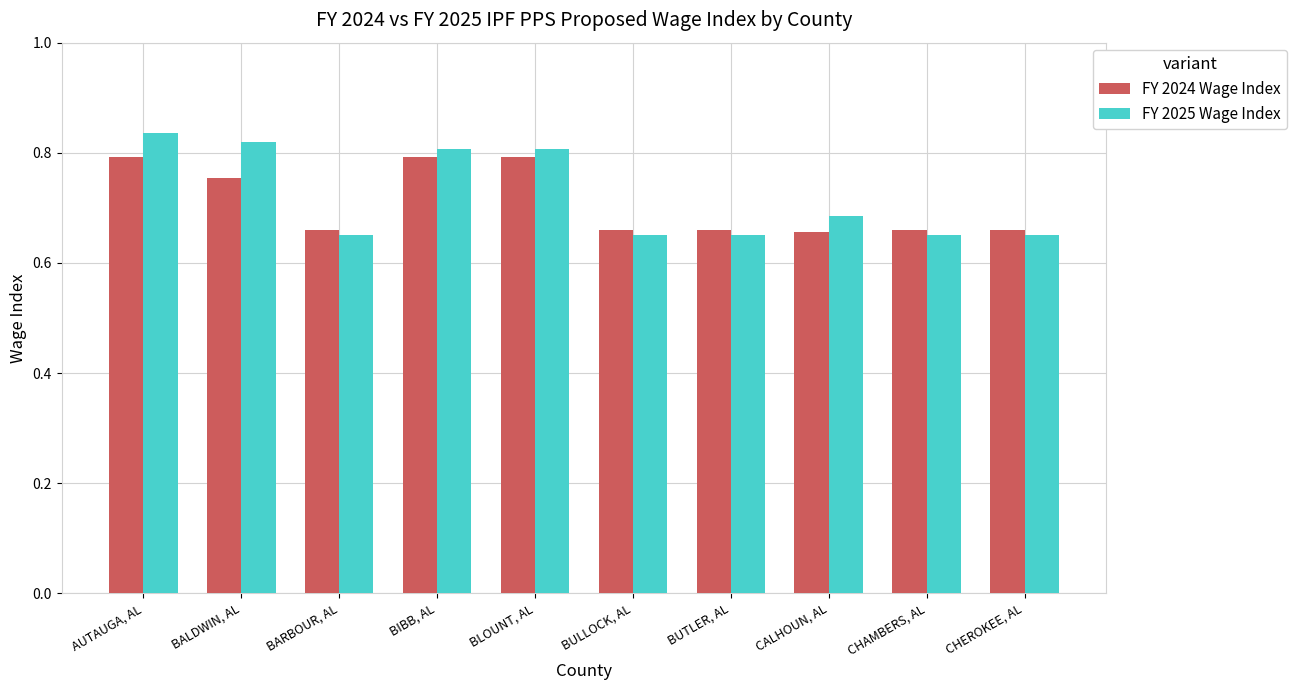

Count the FY 2024 Wage Index values in the range 0 to 1.

10